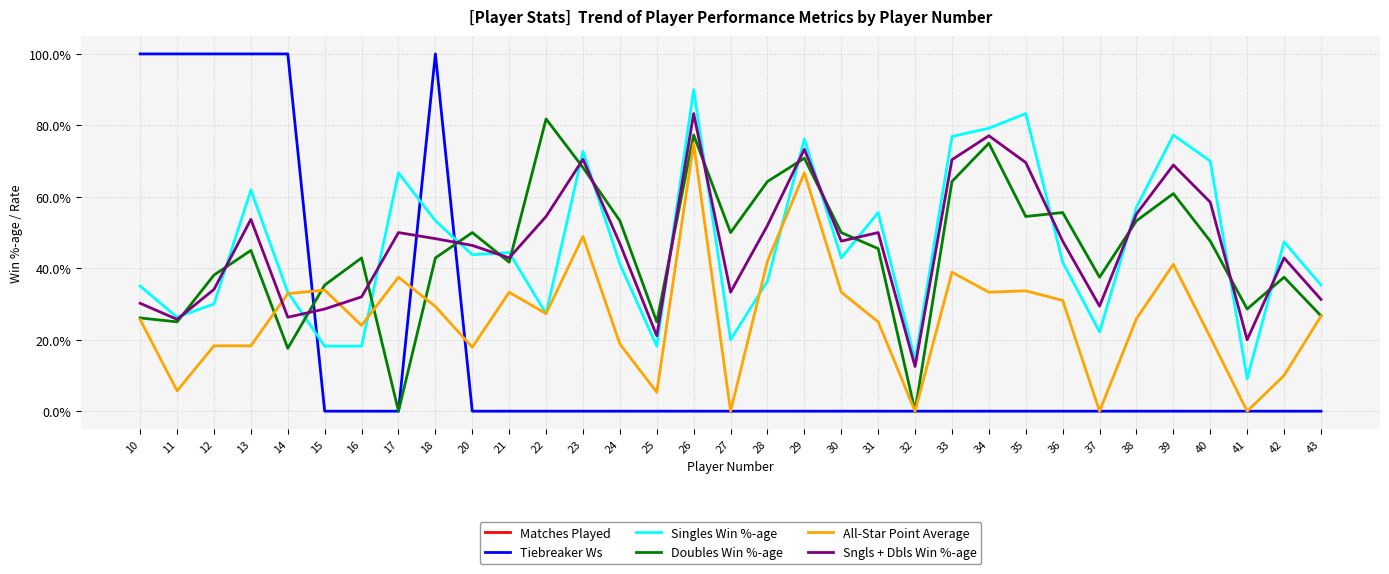

What is the average value of the Singles Win %-age series?

0.5